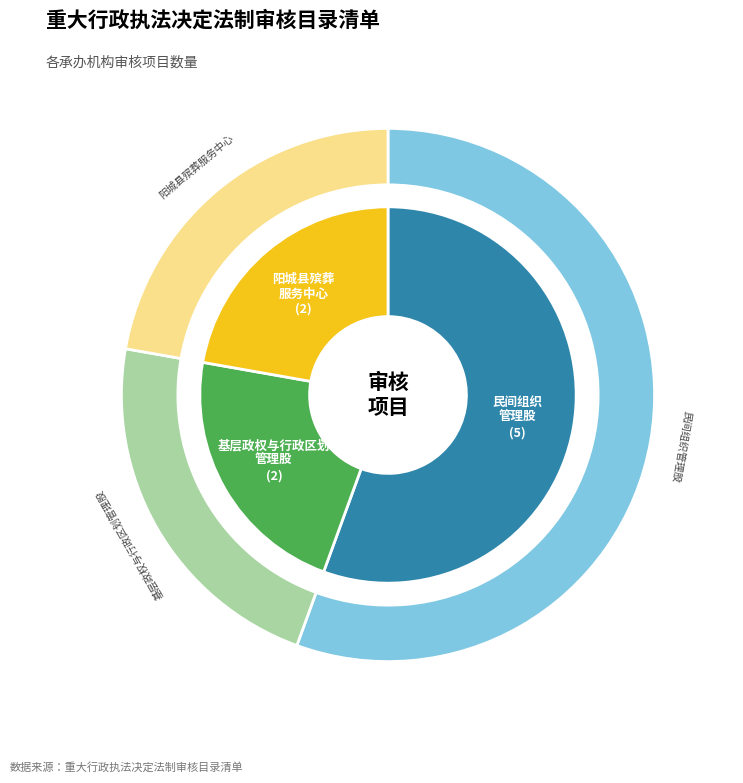

How many segments does this pie chart have?

3